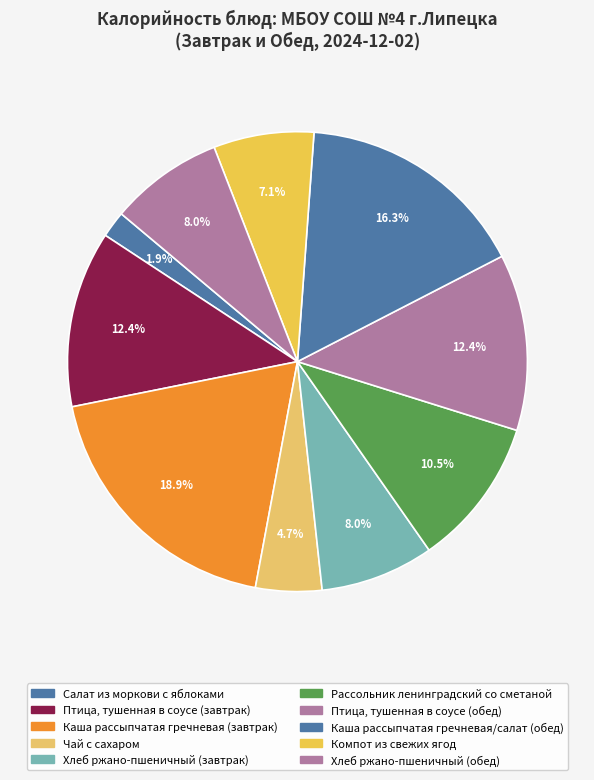

Is it true that Салат из моркови с яблоками is 7% of the pie?

False